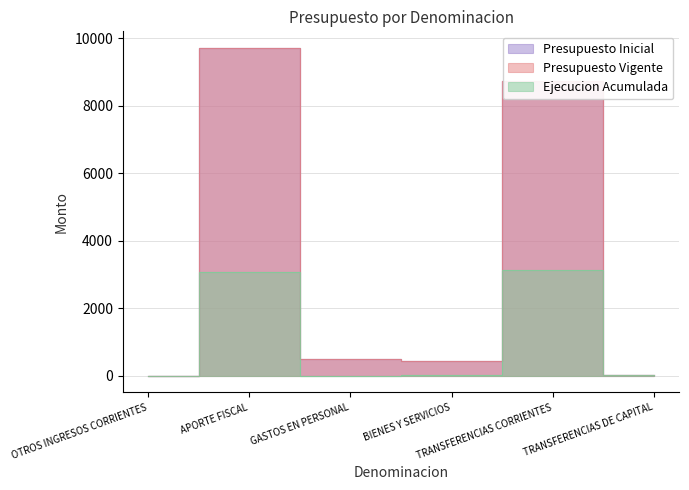

Where do Ejecucion Acumulada and Presupuesto Vigente first cross each other?

OTROS INGRESOS CORRIENTES and APORTE FISCAL